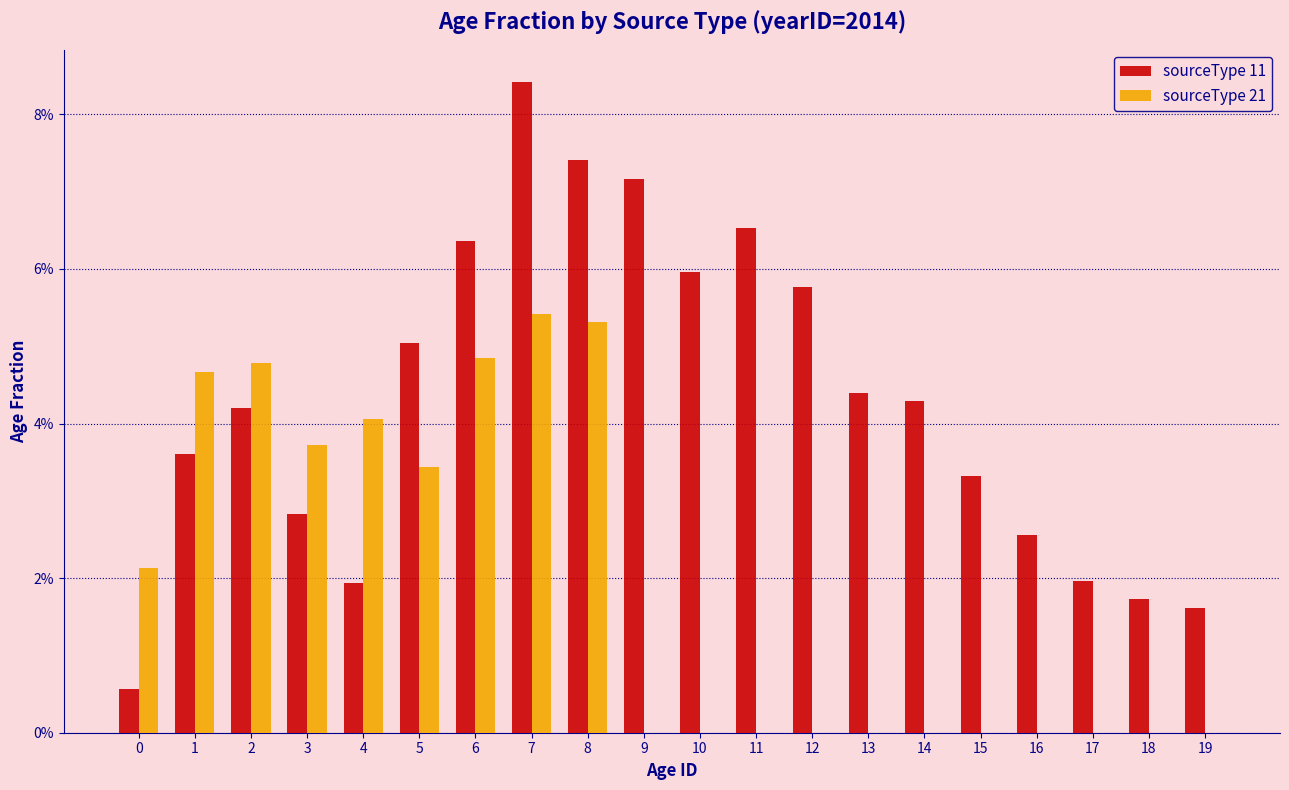

Are the bars grouped side by side (vs. stacked)?

Yes